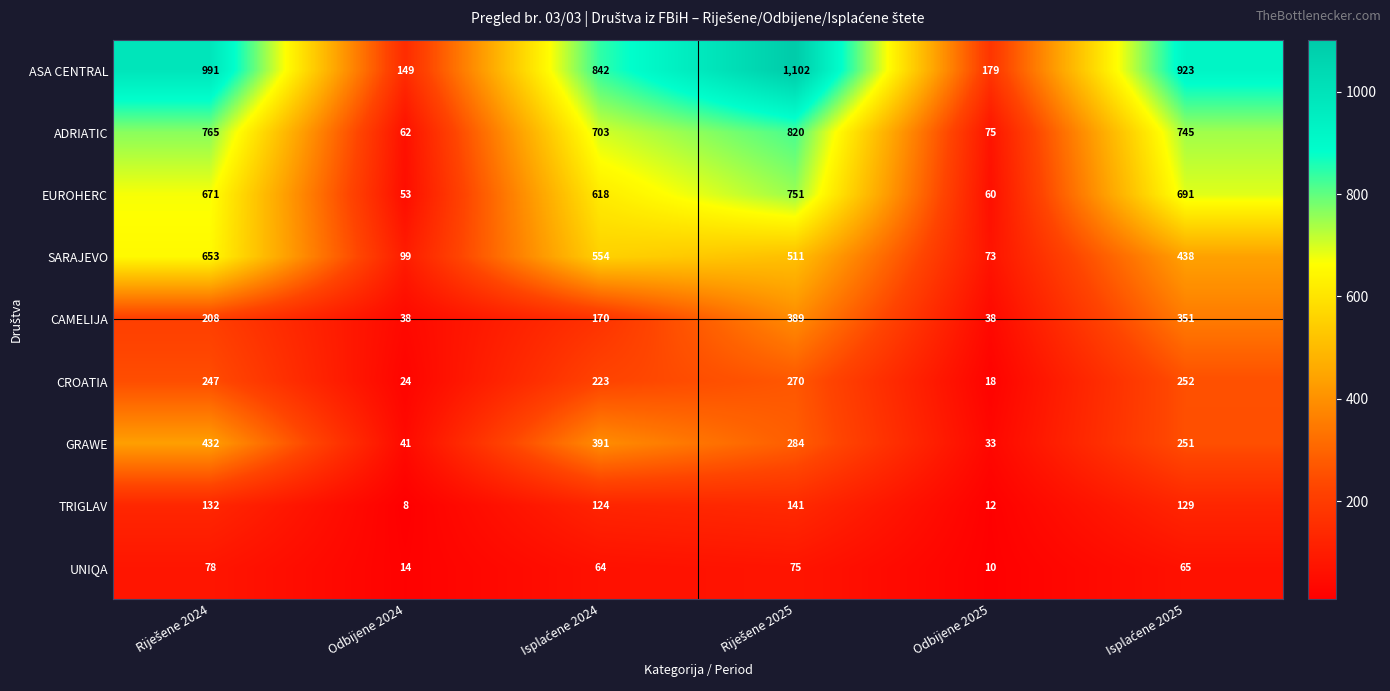

Count the number of data series in this chart.

9